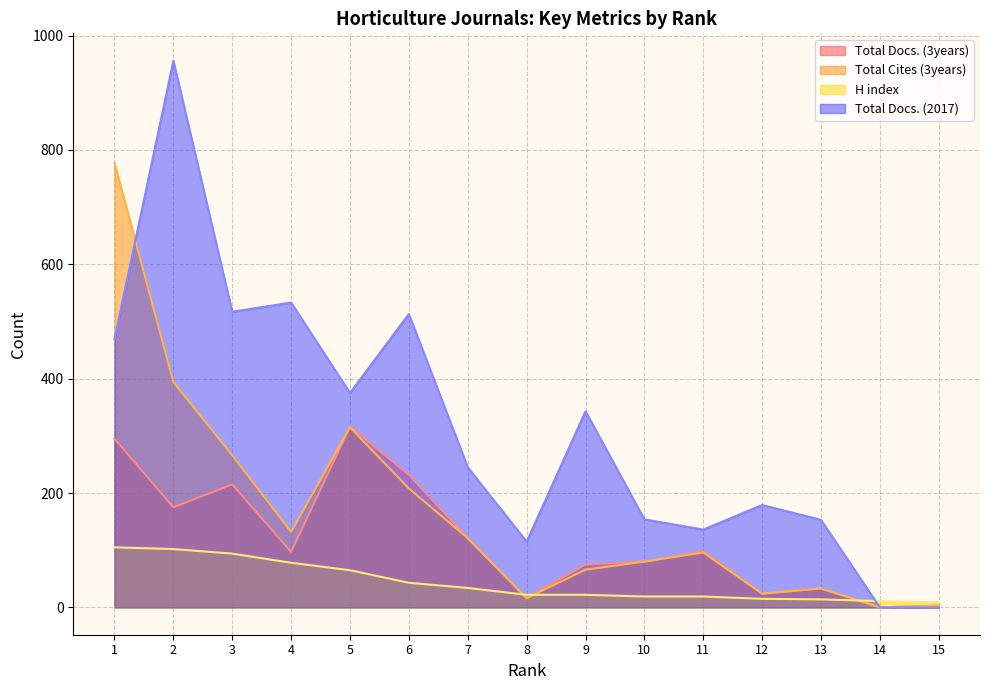

What is the difference between the second highest and minimum values in the H index series?

93